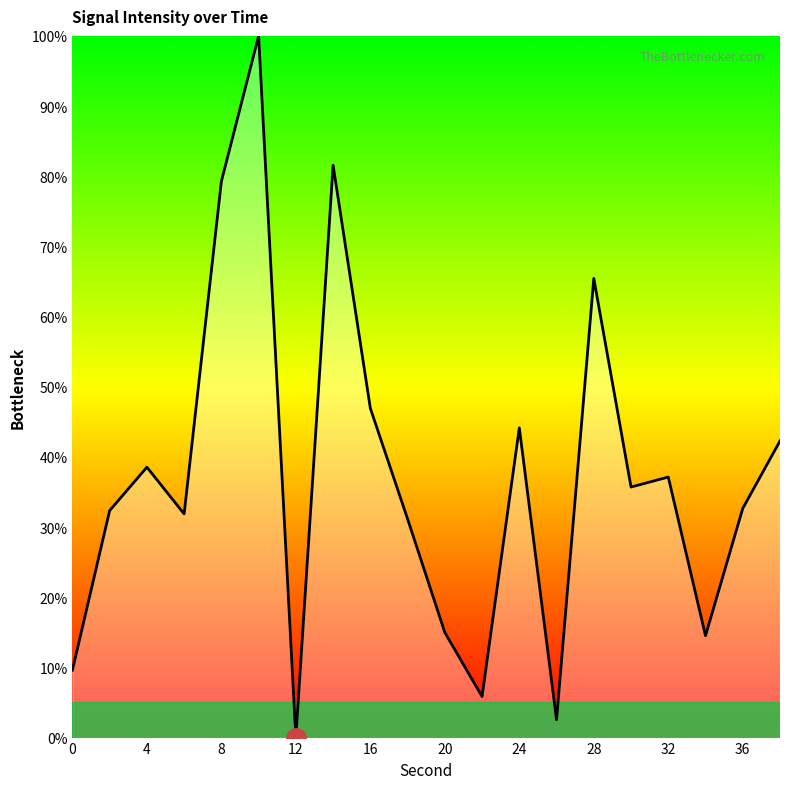

How many values are above zero?

19